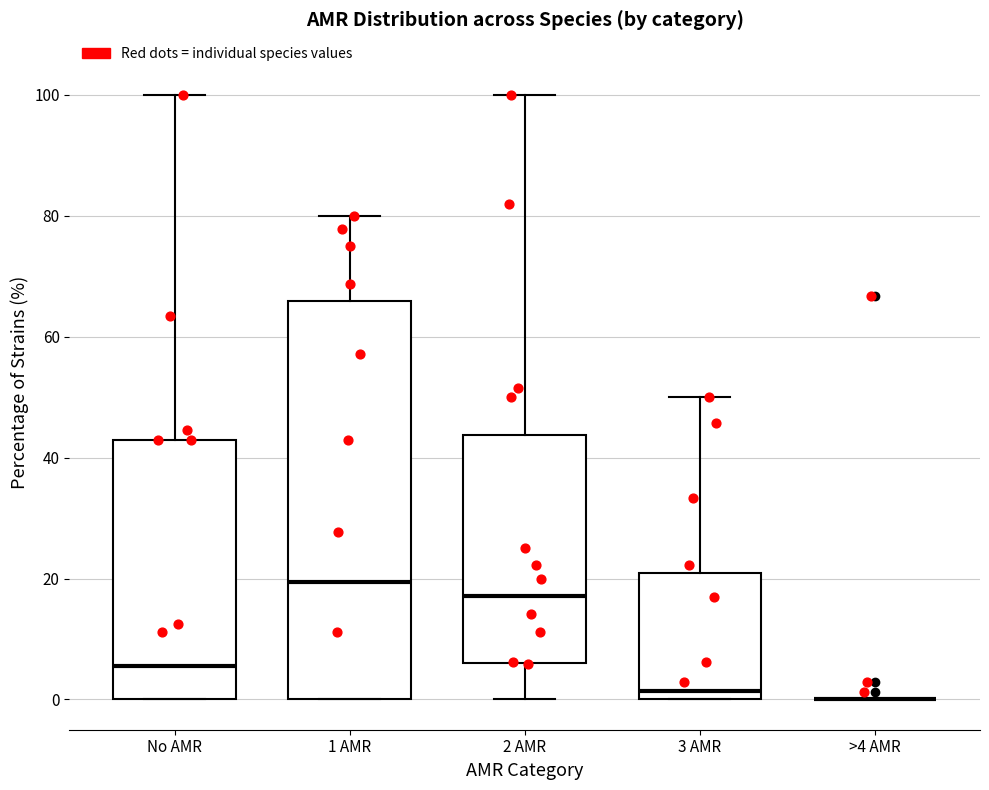

Reading left to right, read every box against the y-axis: the position of its median line, the range the box covers, and the ends of its whiskers. The values are not printed on the chart, so give them approximately, as read against the axis.

No AMR: median 6, box 0 to 42, whiskers 0 to 100
1 AMR: median 20, box 0 to 66, whiskers 0 to 80
2 AMR: median 18, box 6 to 44, whiskers 0 to 100
3 AMR: median 2, box 0 to 20, whiskers 0 to 50
>4 AMR: box collapsed to a line at 0, whiskers 0 to 0